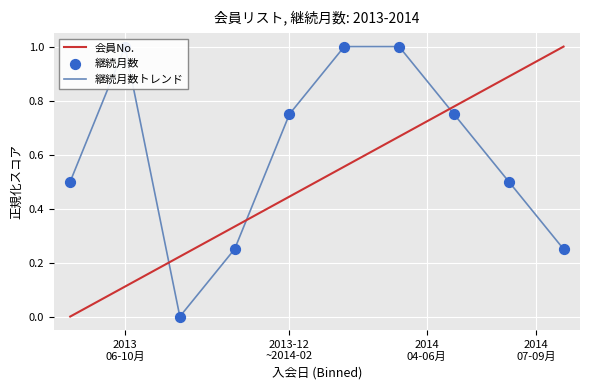

At which category is the sum across all series the highest?

6